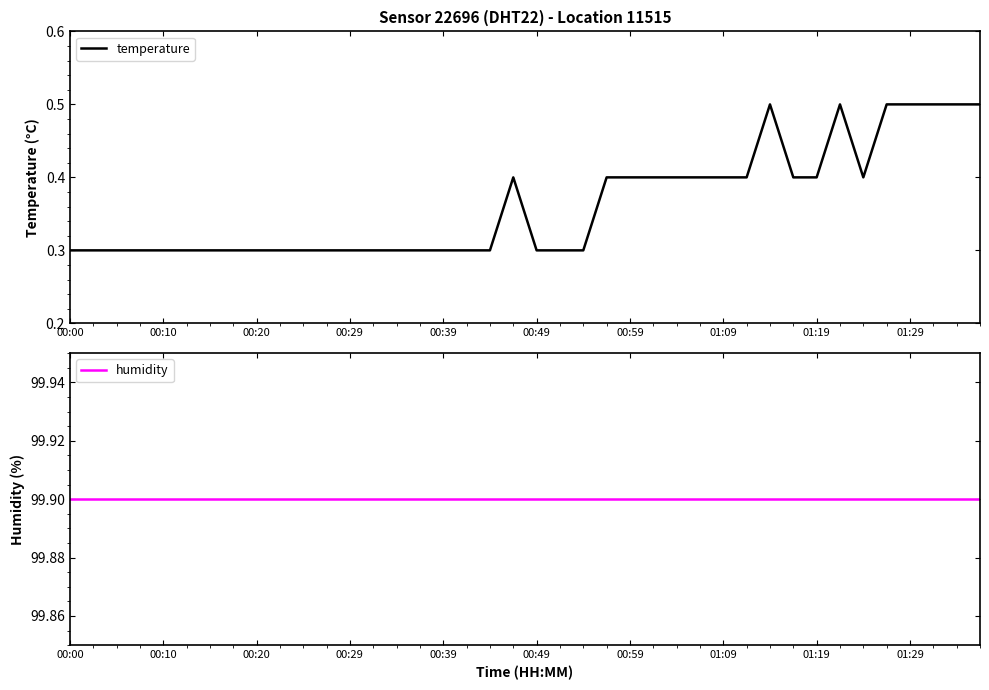

Between 26 and 22, which is larger?

26